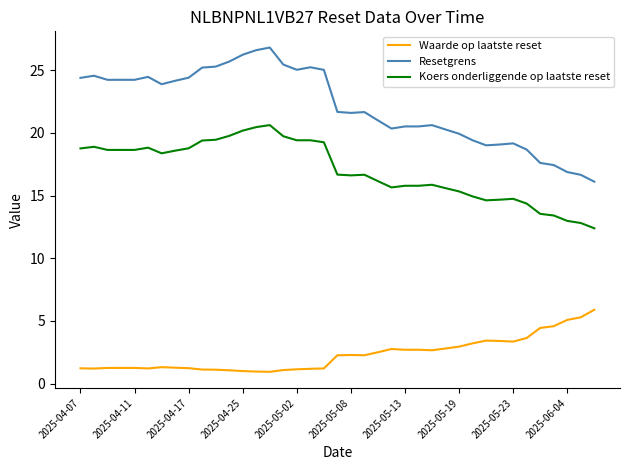

Which series has the largest total across all categories?

Resetgrens